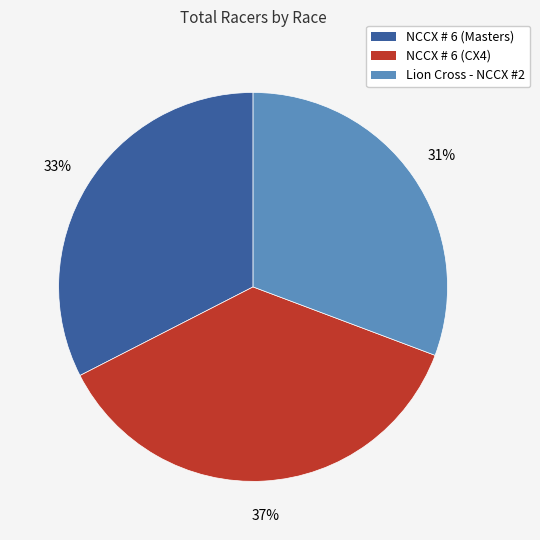

To the nearest percent, what percentage of the pie is Lion Cross - NCCX #2?

31%